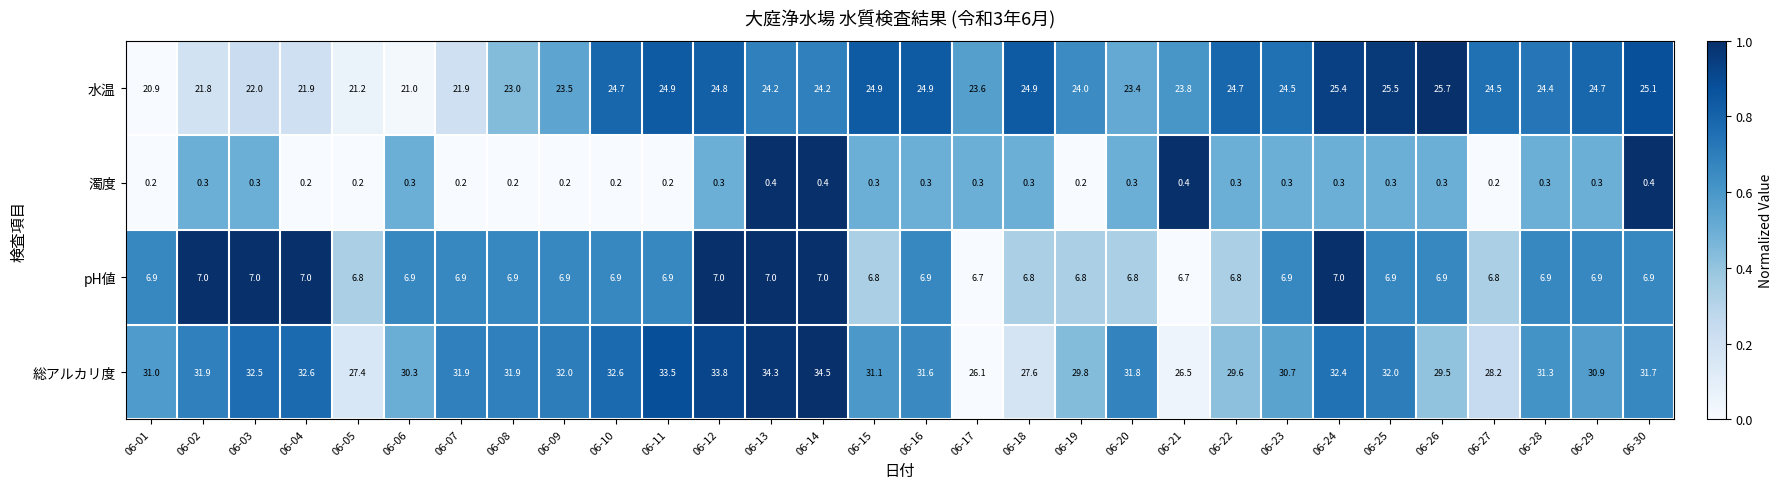

Which series has the largest range (max minus min)?

総アルカリ度